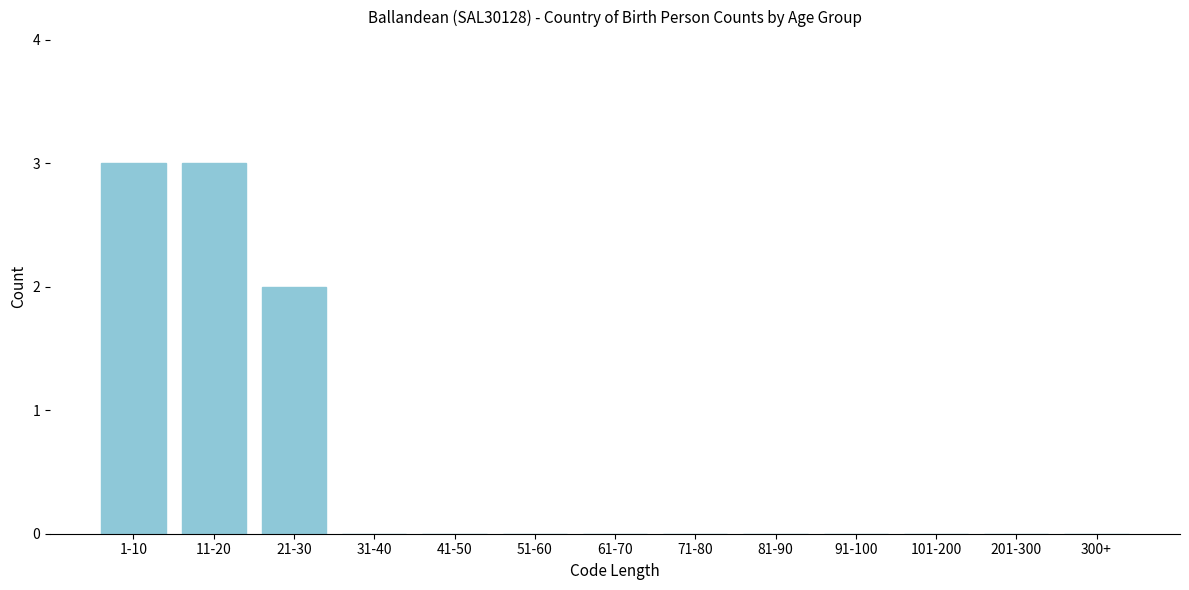

Reading left to right, transcribe all the data shown in this chart.

1-10=3	11-20=3	21-30=2	31-40=0	41-50=0	51-60=0	61-70=0	71-80=0	81-90=0	91-100=0	101-200=0	201-300=0	300+=0